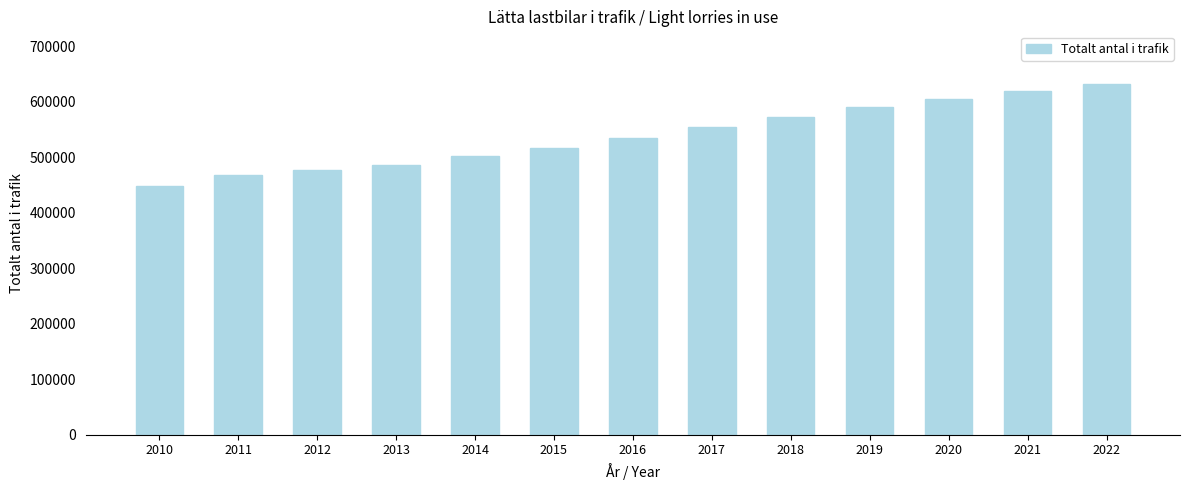

Read the value at 2021.

619005